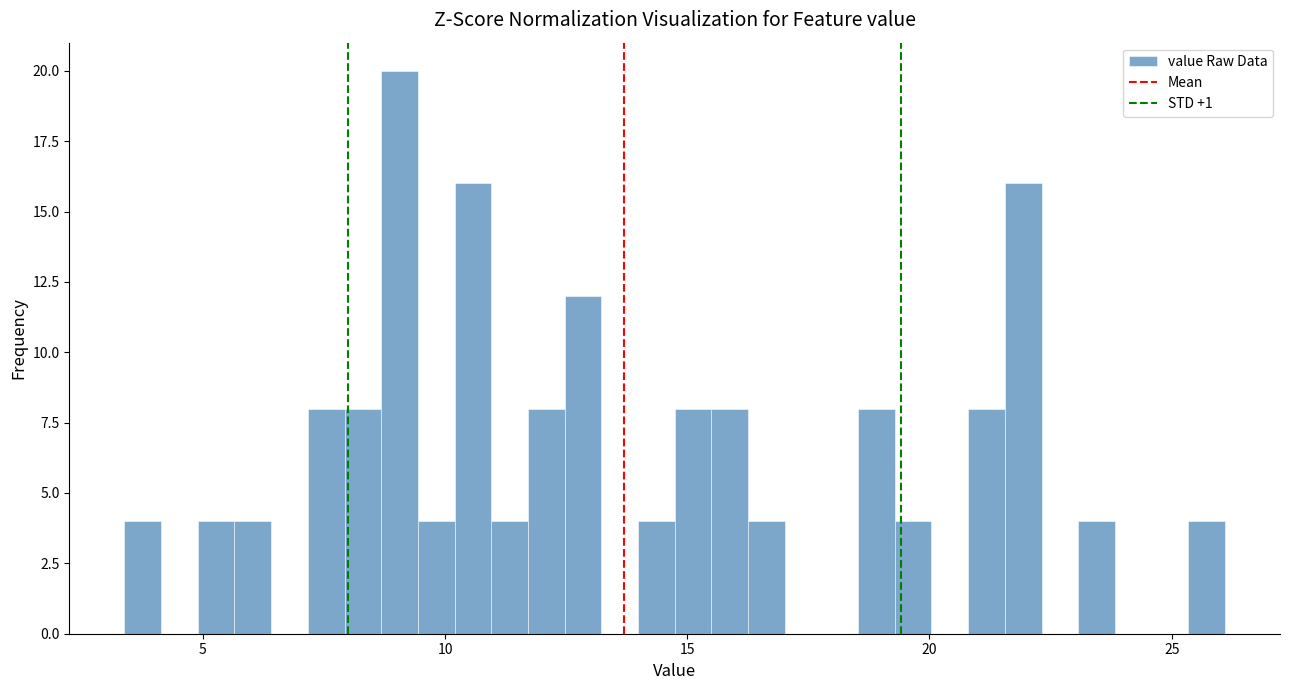

Around what value on the x-axis is the tallest bar? Give the approximate position of its centre, as read against the axis.

9.0